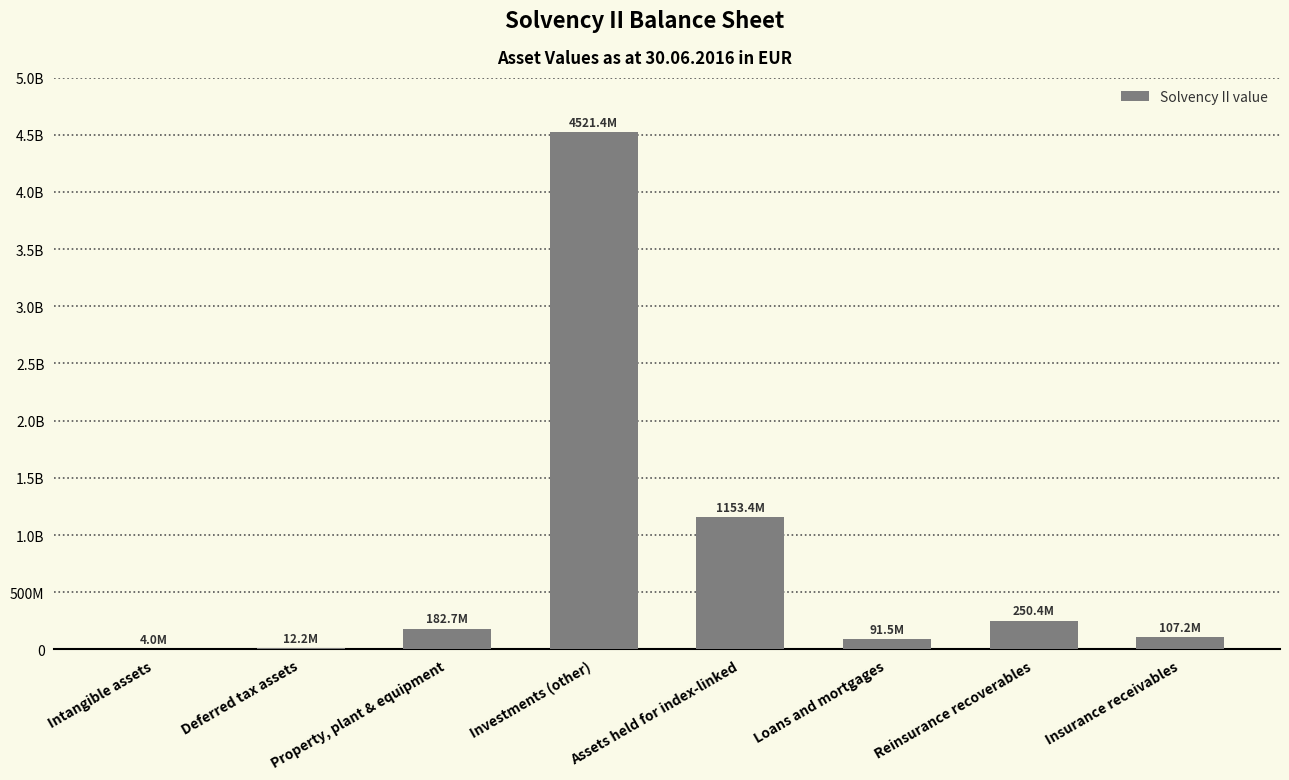

Rank the categories by value from highest to lowest.

Investments (other), Assets held for index-linked, Reinsurance recoverables, Property, plant & equipment, Insurance receivables, Loans and mortgages, Deferred tax assets, Intangible assets